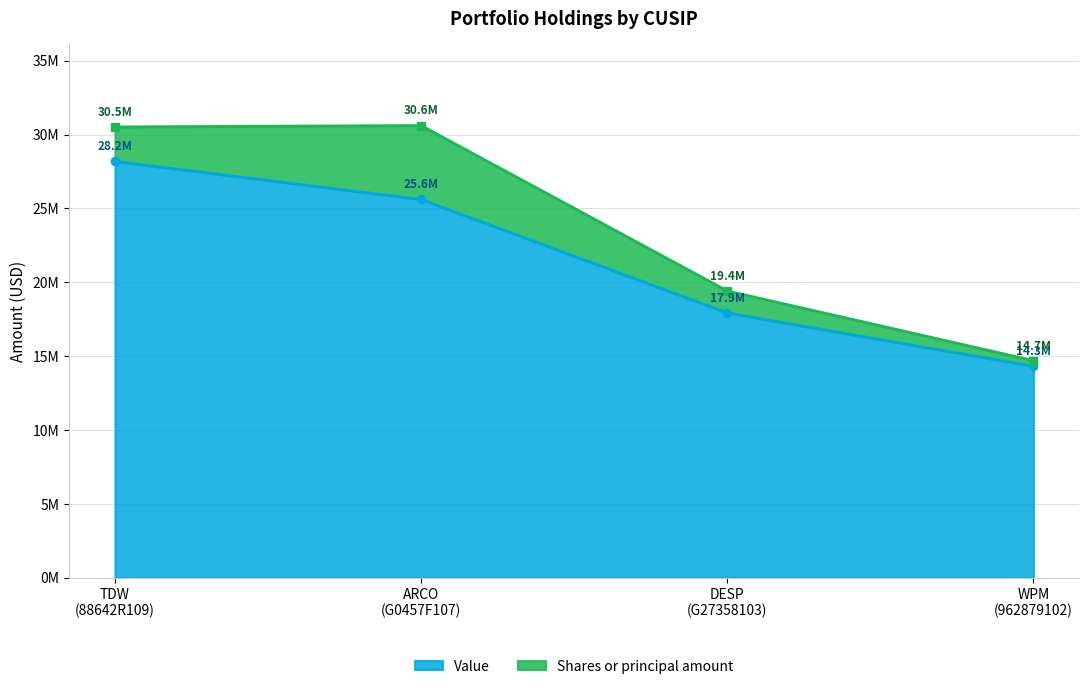

What is the sum of the values at ARCO (G0457F107) and WPM (962879102)?

39921000